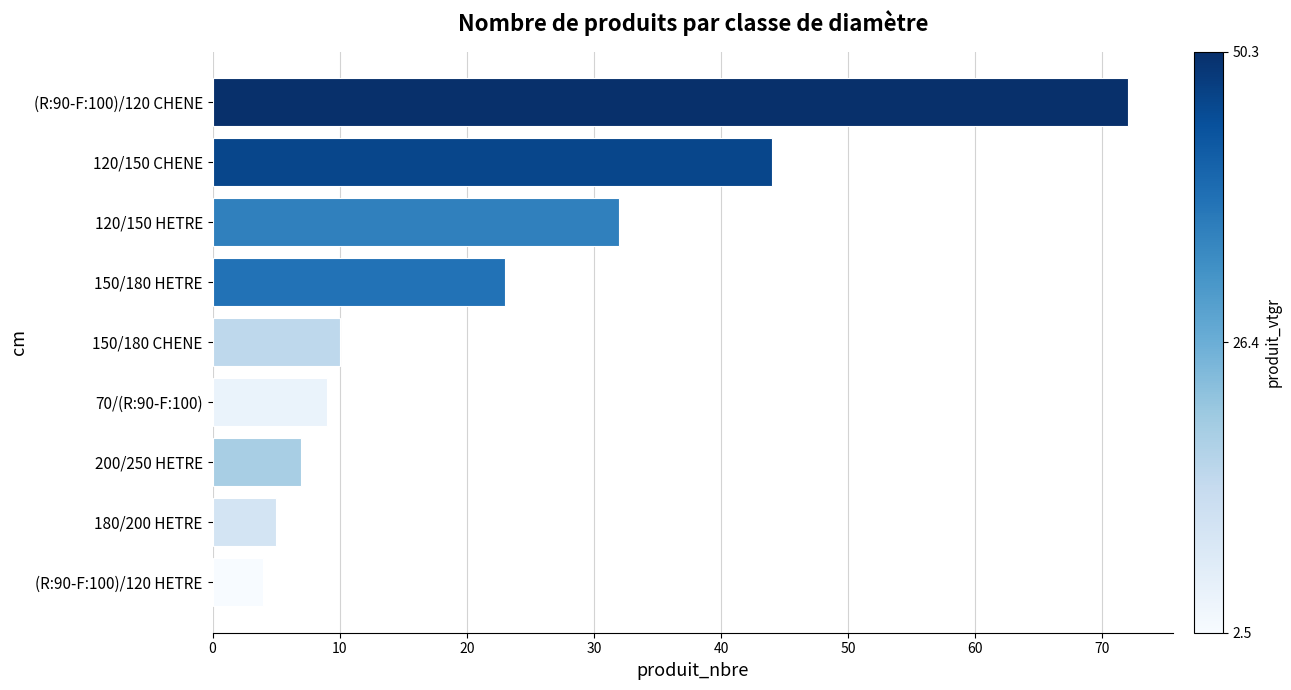

Count the number of categories in the chart.

9